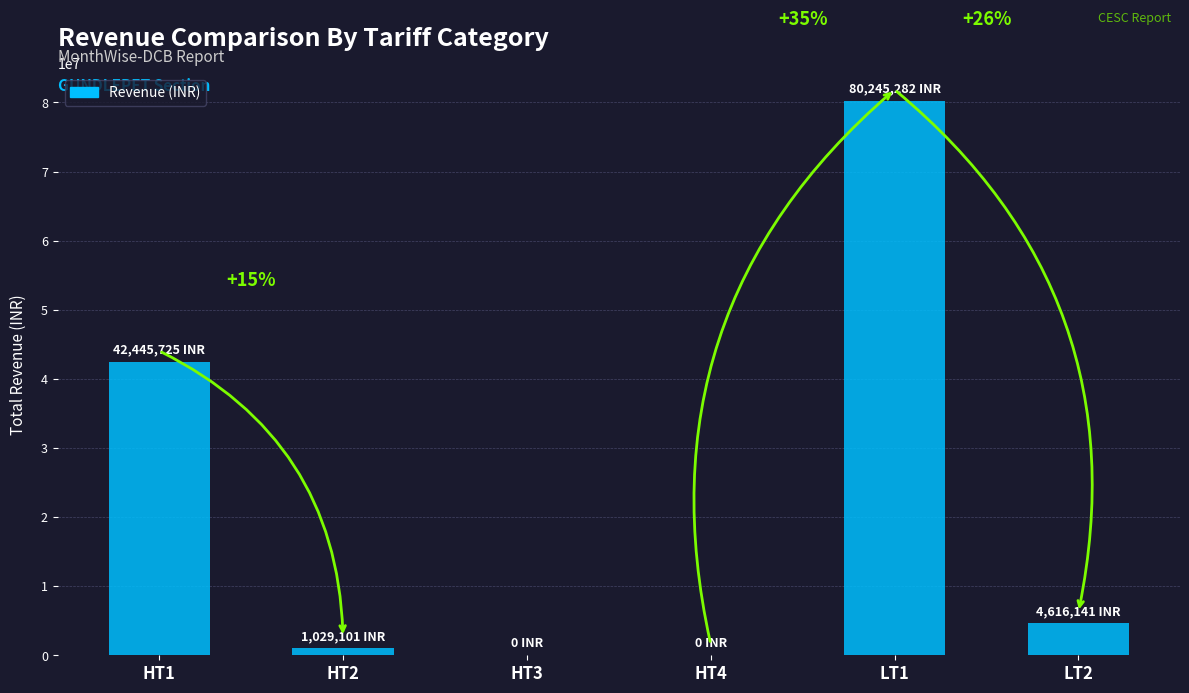

What is the difference between the values at LT1 and HT1?

37799556.7